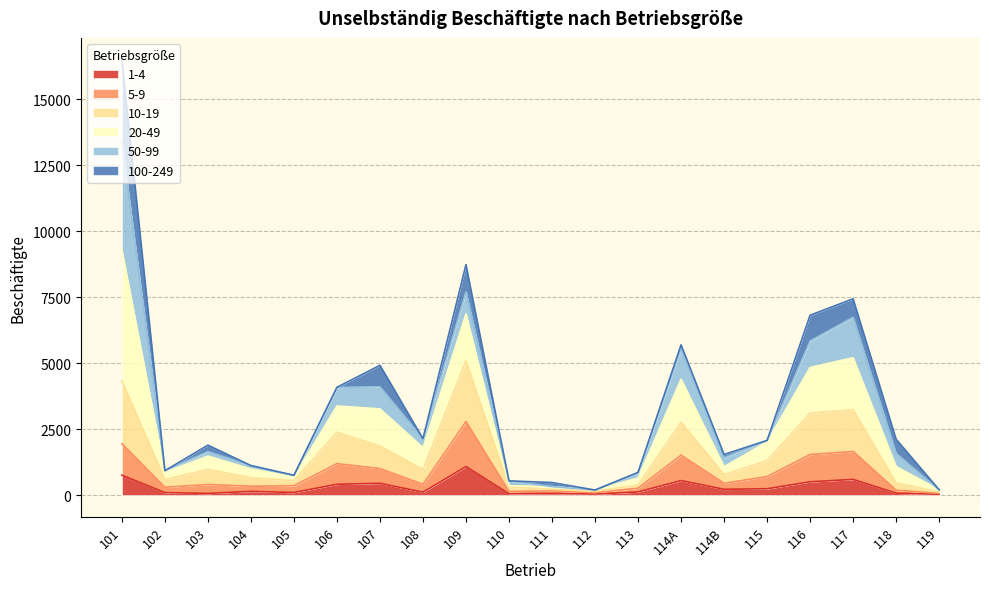

At which category is the sum across all series the highest?

101